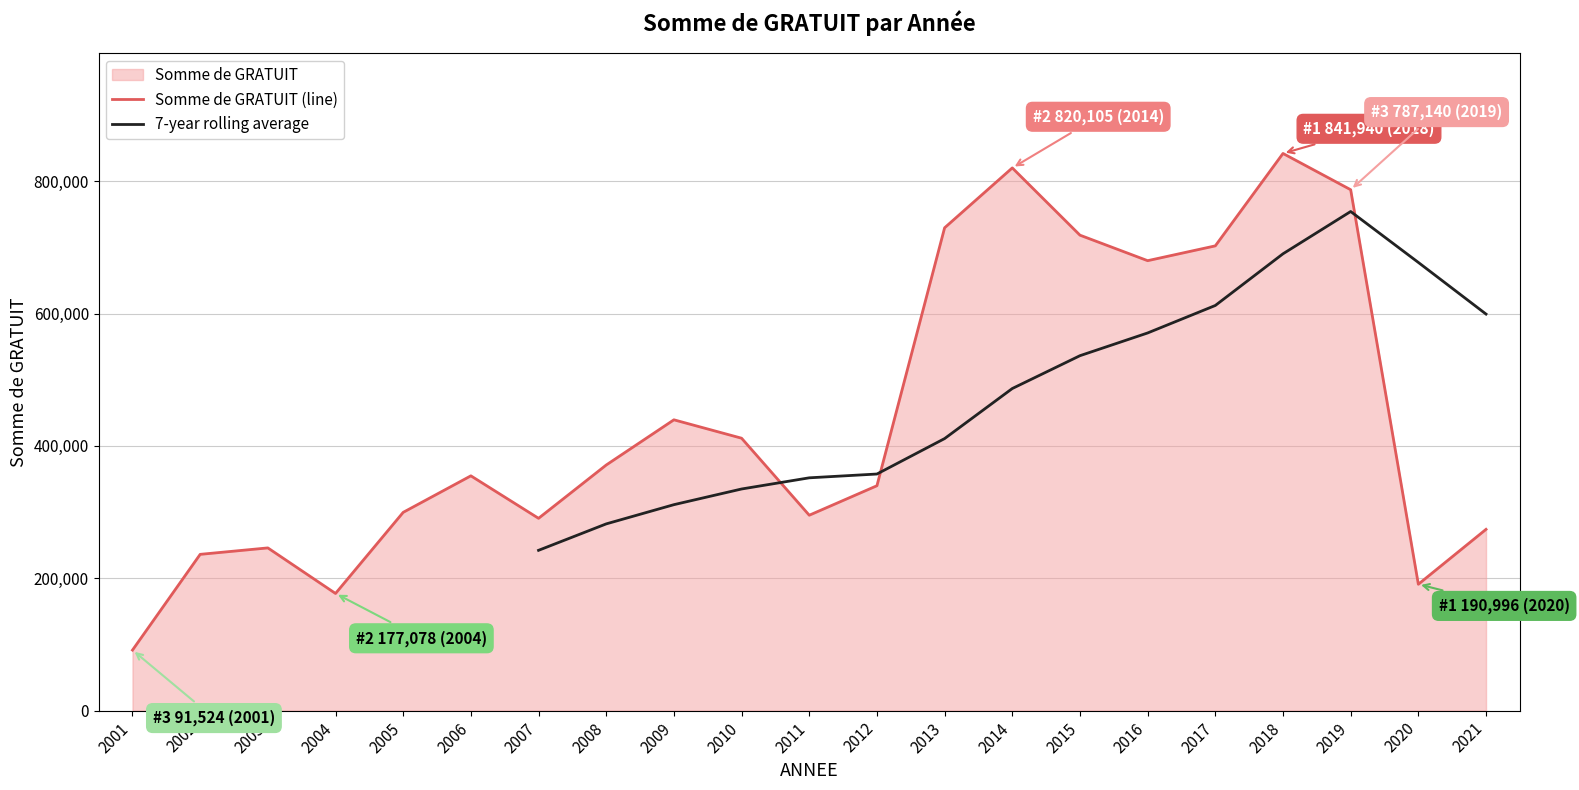

Where is the data nearest to the value 466732?

2009